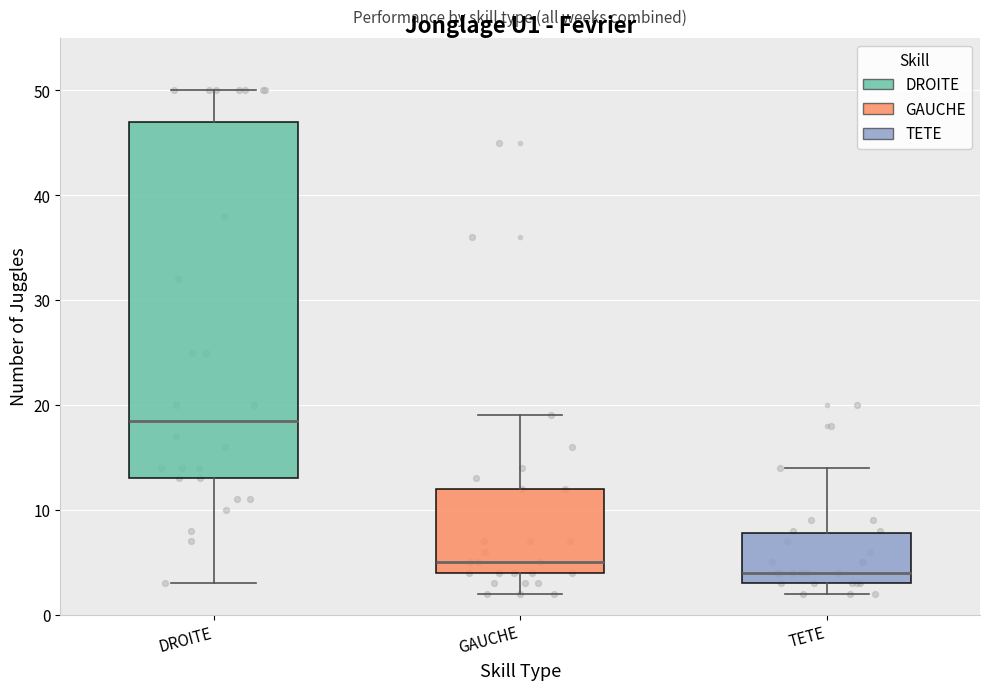

Reading left to right, read every box against the y-axis: the position of its median line, the range the box covers, and the ends of its whiskers. The values are not printed on the chart, so give them approximately, as read against the axis.

DROITE: median 19, box 13 to 47, whiskers 3 to 50
GAUCHE: median 5, box 4 to 12, whiskers 2 to 19
TETE: median 4, box 3 to 8, whiskers 2 to 14